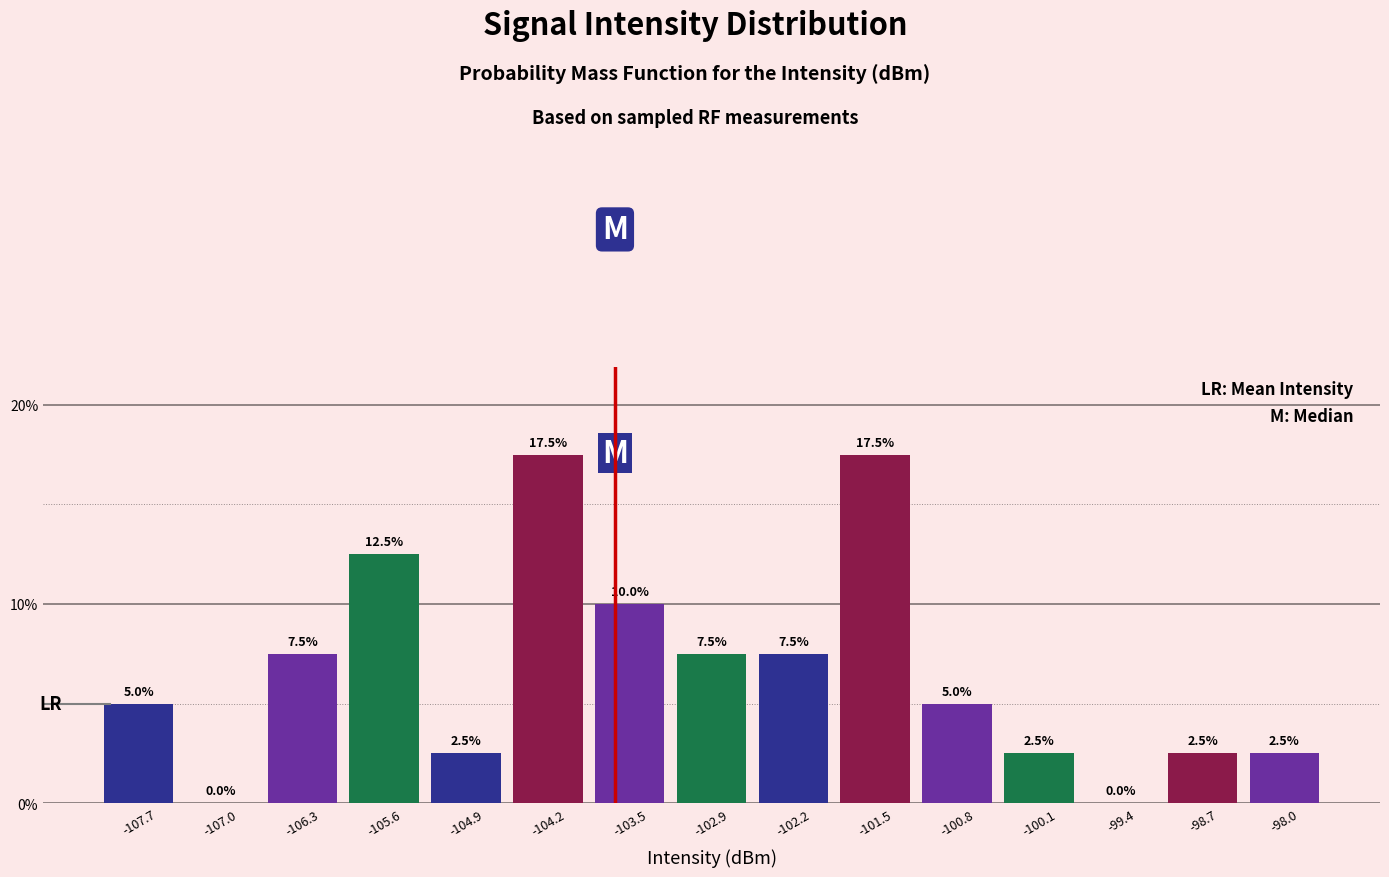

Reading left to right, list every bar in this chart as the range it spans on the x-axis followed by its height. The bar edges are not printed on the chart, so give them approximately, as read against the axis.

-108.0 to -107.3: 5.0
-107.3 to -106.6: 0.0
-106.6 to -105.9: 7.5
-105.9 to -105.3: 12.5
-105.3 to -104.6: 2.5
-104.6 to -103.9: 17.5
-103.9 to -103.2: 10.0
-103.2 to -102.5: 7.5
-102.5 to -101.8: 7.5
-101.8 to -101.1: 17.5
-101.1 to -100.4: 5.0
-100.4 to -99.8: 2.5
-99.8 to -99.1: 0.0
-99.1 to -98.4: 2.5
-98.4 to -97.7: 2.5